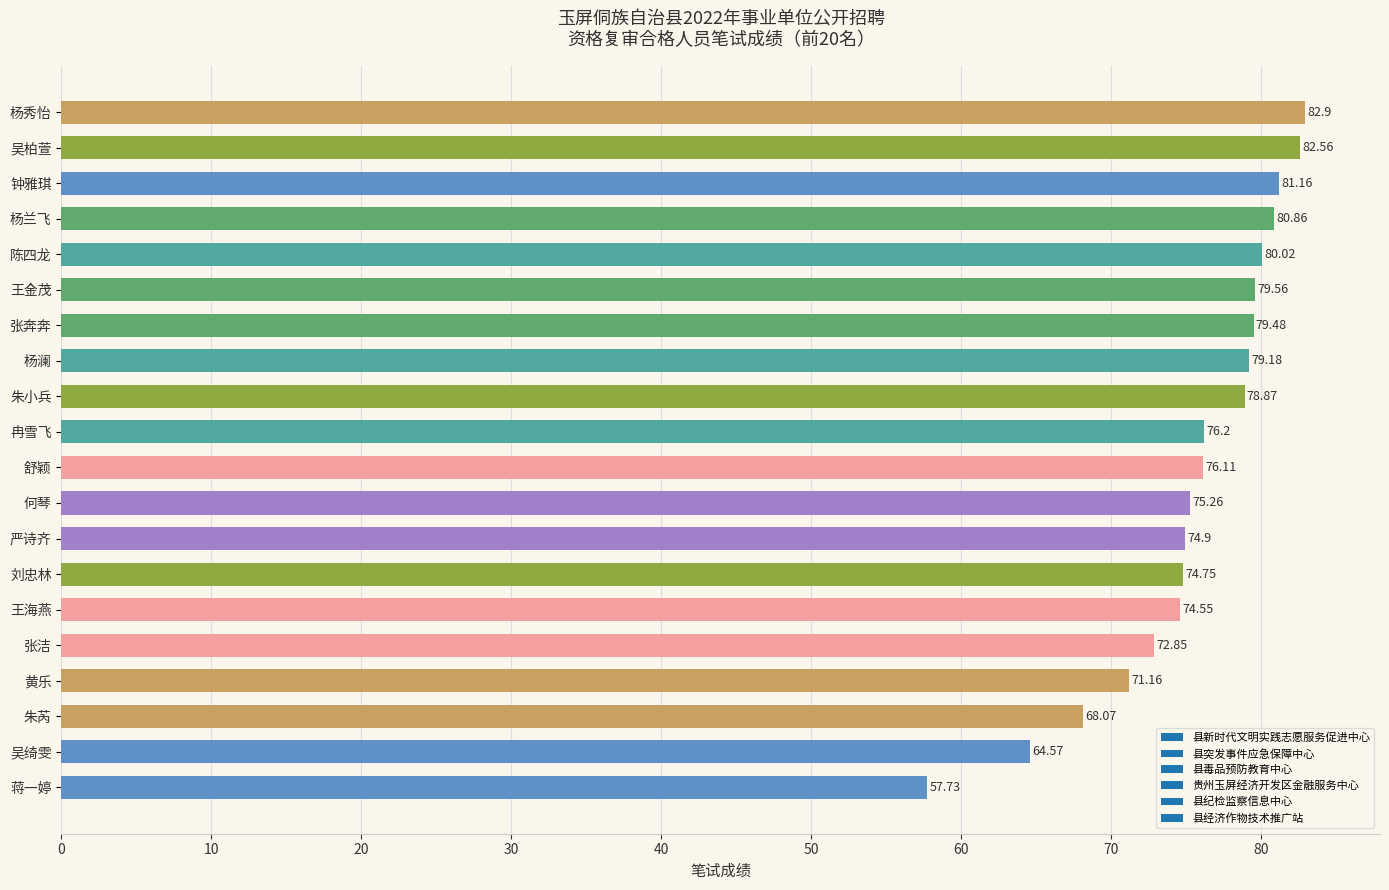

List the labels in order of value, largest first.

杨秀怡, 吴柏萱, 钟雅琪, 杨兰飞, 陈四龙, 王金茂, 张奔奔, 杨澜, 朱小兵, 冉雪飞, 舒颖, 何琴, 严诗齐, 刘忠林, 王海燕, 张洁, 黄乐, 朱芮, 吴绮雯, 蒋一婷